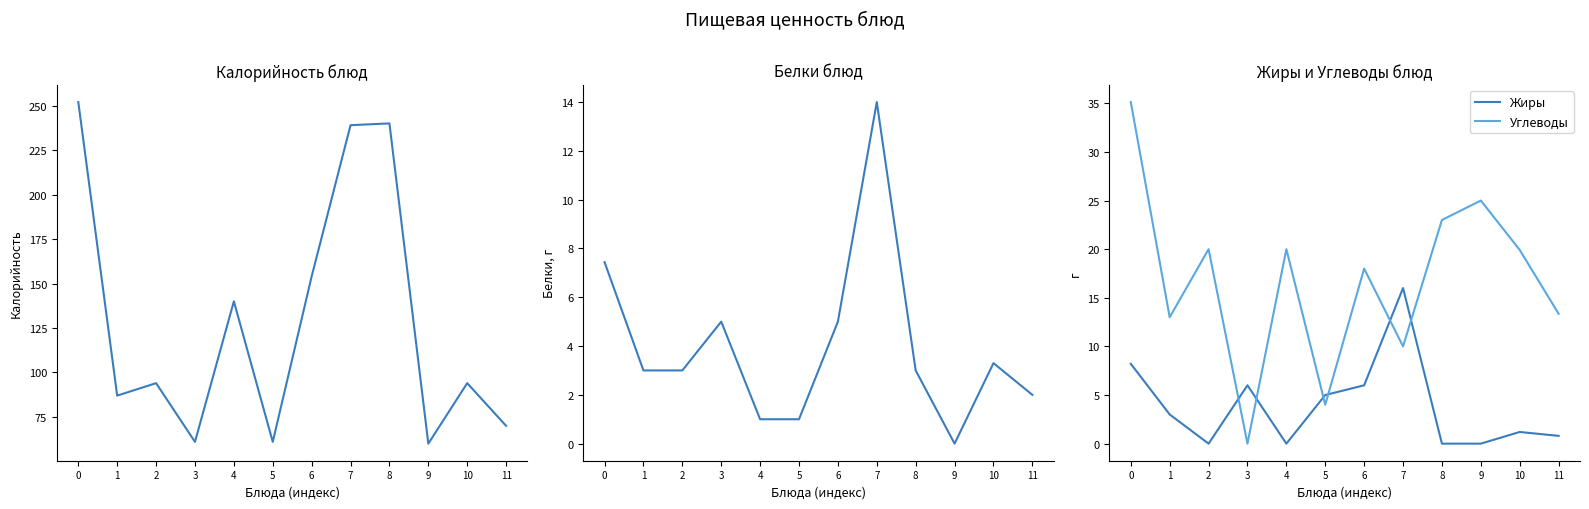

What is the total value across all series at 9?

85.0